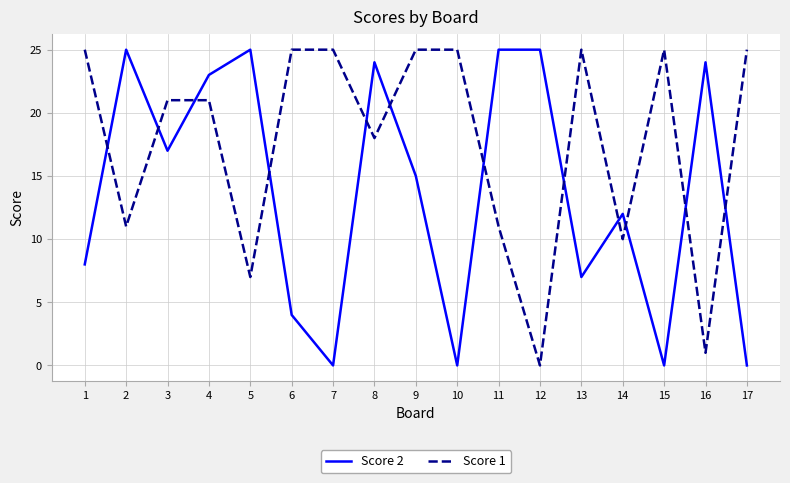

Which series has the largest total across all categories?

Score 1